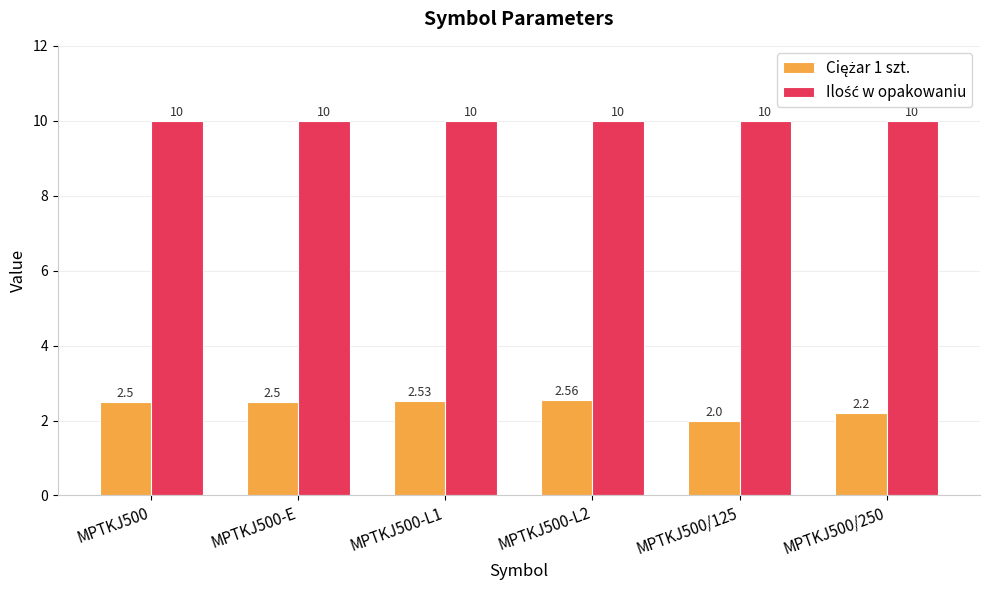

At how many categories does at least one series exceed 8?

6